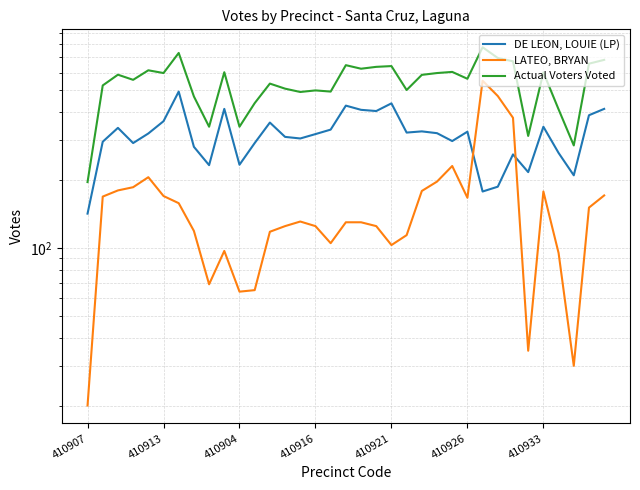

After their last crossing, which series has the higher values: LATEO, BRYAN or DE LEON, LOUIE (LP)?

DE LEON, LOUIE (LP)